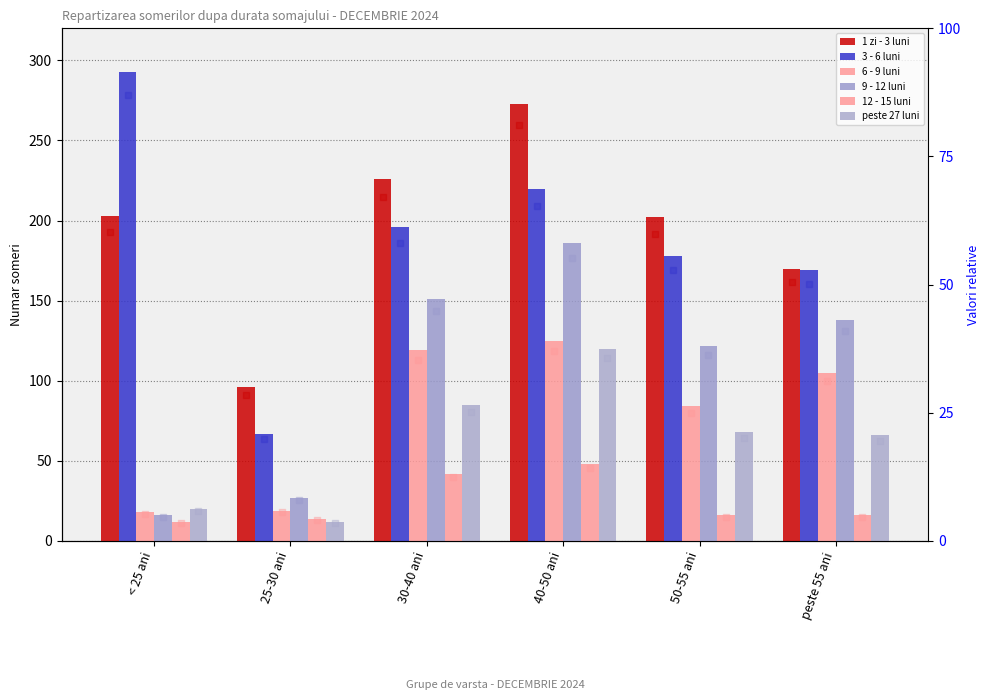

Which series reaches the maximum Y coordinate?

3 - 6 luni